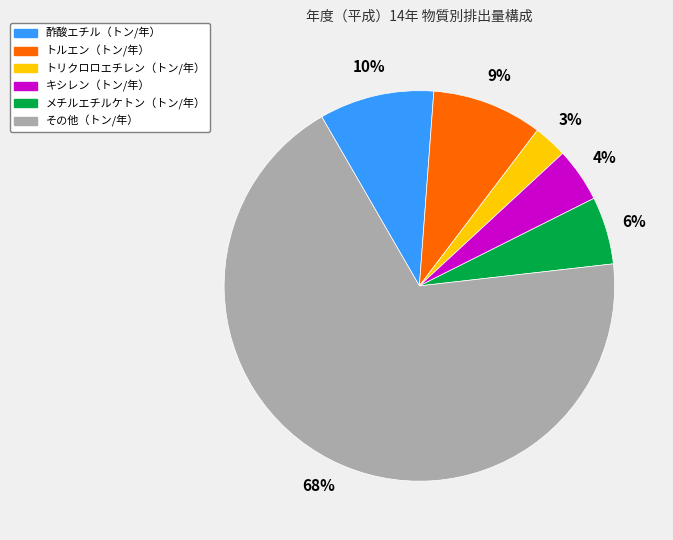

Which has a higher value, 酢酸エチル（トン/年） or その他（トン/年）?

その他（トン/年）